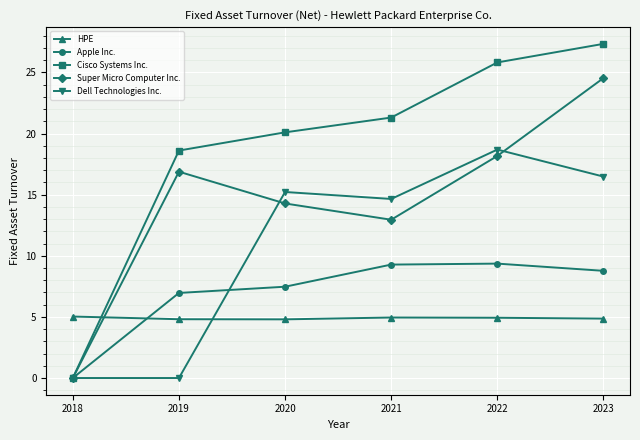

What are all the series names shown in the legend?

HPE, Apple Inc., Cisco Systems Inc., Super Micro Computer Inc., Dell Technologies Inc.